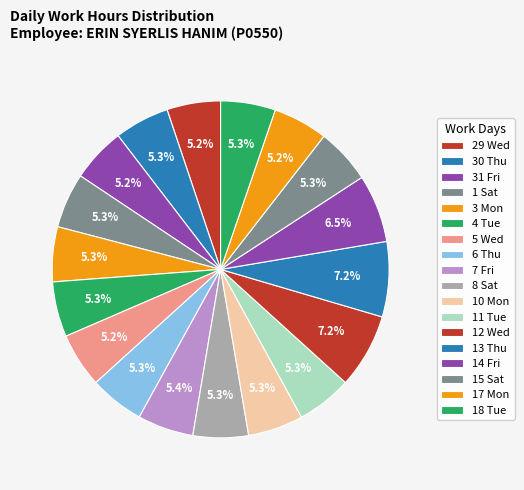

How many segments does this pie chart have?

18